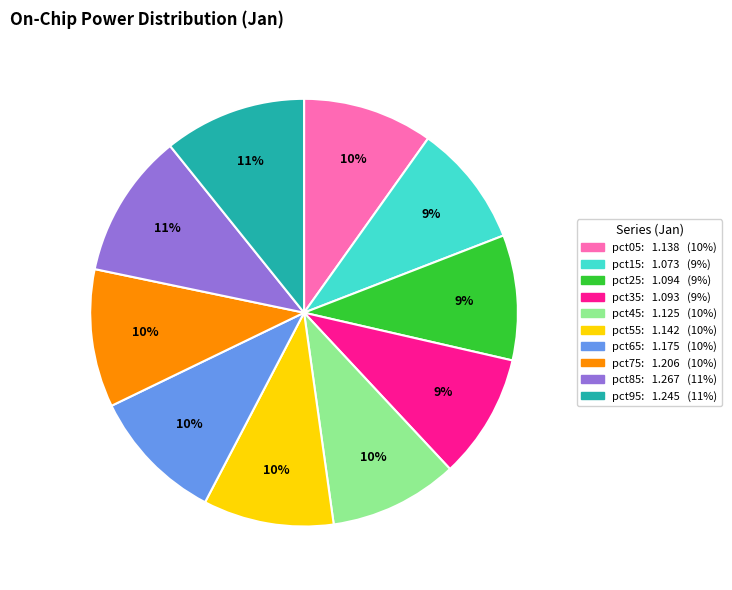

Count the number of slices in the pie.

10